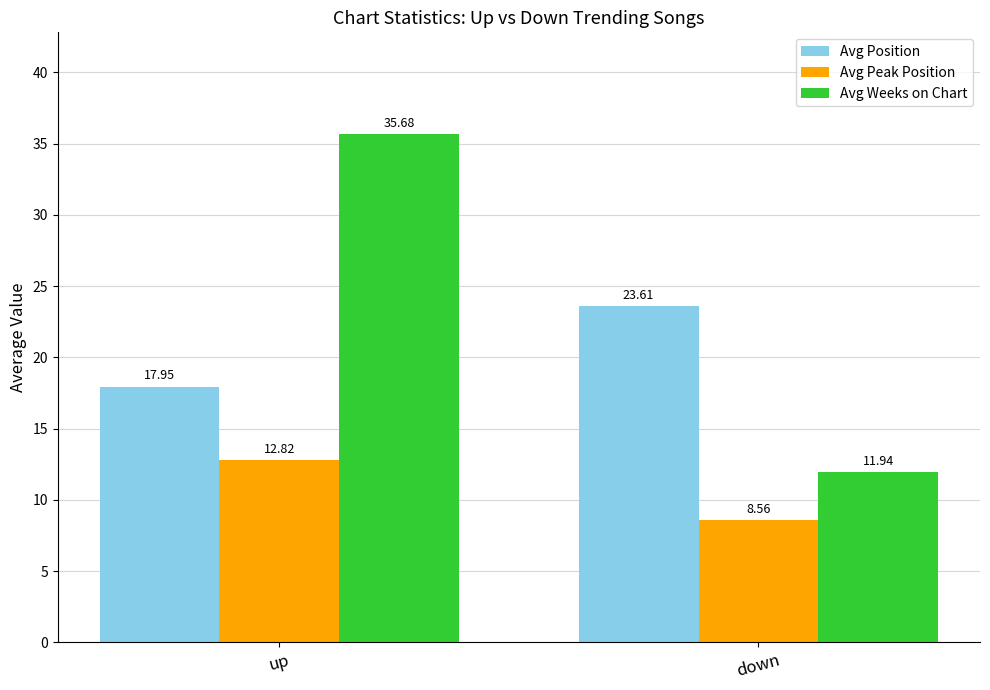

Rank the series at down from lowest to highest value.

Avg Peak Position, Avg Weeks on Chart, Avg Position